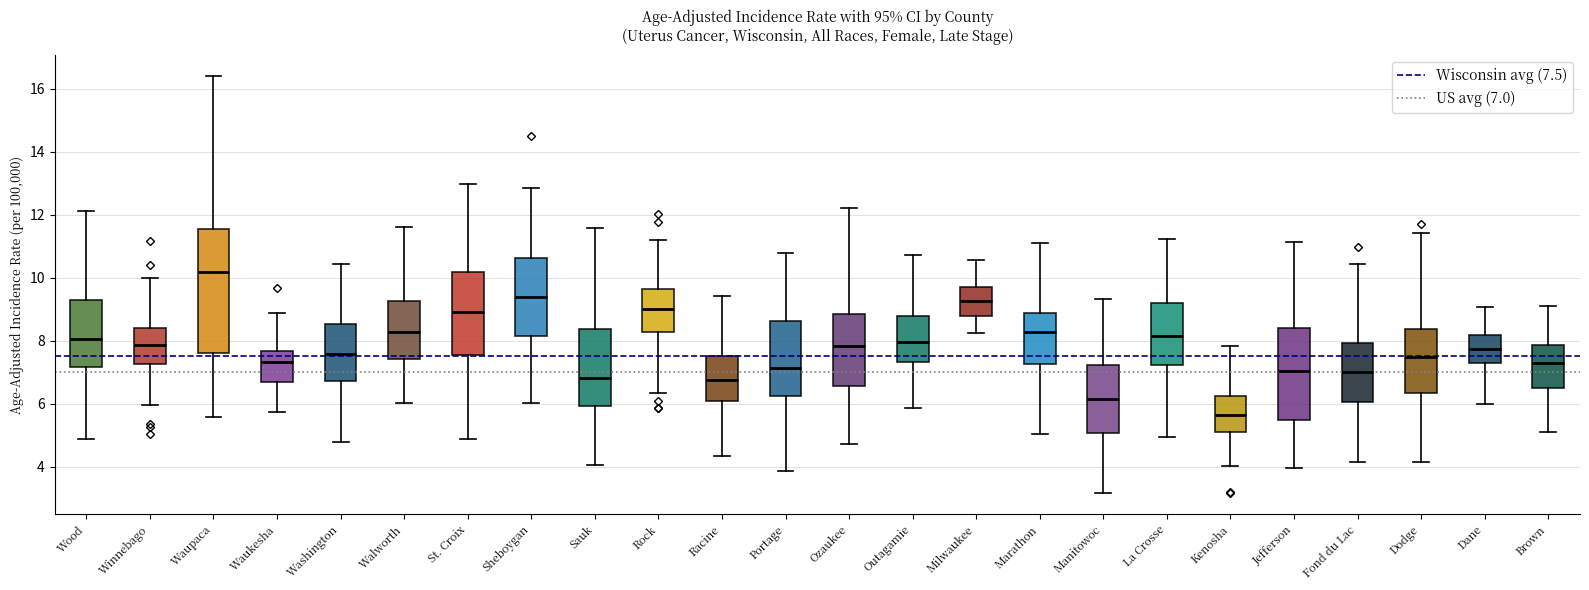

Reading left to right, transcribe this box plot: for each box, give where its median line is, the range the box spans, and where its two whiskers end, as read against the y-axis. The values are not printed on the chart, so give them approximately, as read against the axis.

Wood: median 8.0, box 7.2 to 9.2, whiskers 4.8 to 12.2
Winnebago: median 7.8, box 7.2 to 8.4, whiskers 6.0 to 10.0
Waupaca: median 10.2, box 7.6 to 11.6, whiskers 5.6 to 16.4
Waukesha: median 7.4, box 6.6 to 7.6, whiskers 5.8 to 8.8
Washington: median 7.6, box 6.8 to 8.6, whiskers 4.8 to 10.4
Walworth: median 8.2, box 7.4 to 9.2, whiskers 6.0 to 11.6
St. Croix: median 9.0, box 7.6 to 10.2, whiskers 4.8 to 13.0
Sheboygan: median 9.4, box 8.2 to 10.6, whiskers 6.0 to 12.8
Sauk: median 6.8, box 6.0 to 8.4, whiskers 4.0 to 11.6
Rock: median 9.0, box 8.2 to 9.6, whiskers 6.4 to 11.2
Racine: median 6.8, box 6.0 to 7.6, whiskers 4.4 to 9.4
Portage: median 7.2, box 6.2 to 8.6, whiskers 3.8 to 10.8
Ozaukee: median 7.8, box 6.6 to 8.8, whiskers 4.8 to 12.2
Outagamie: median 8.0, box 7.4 to 8.8, whiskers 5.8 to 10.8
Milwaukee: median 9.2, box 8.8 to 9.8, whiskers 8.2 to 10.6
Marathon: median 8.2, box 7.2 to 8.8, whiskers 5.0 to 11.0
Manitowoc: median 6.2, box 5.0 to 7.2, whiskers 3.2 to 9.4
La Crosse: median 8.2, box 7.2 to 9.2, whiskers 5.0 to 11.2
Kenosha: median 5.6, box 5.0 to 6.2, whiskers 4.0 to 7.8
Jefferson: median 7.0, box 5.4 to 8.4, whiskers 4.0 to 11.2
Fond du Lac: median 7.0, box 6.0 to 8.0, whiskers 4.2 to 10.4
Dodge: median 7.4, box 6.4 to 8.4, whiskers 4.2 to 11.4
Dane: median 7.8, box 7.2 to 8.2, whiskers 6.0 to 9.0
Brown: median 7.2, box 6.6 to 7.8, whiskers 5.0 to 9.2